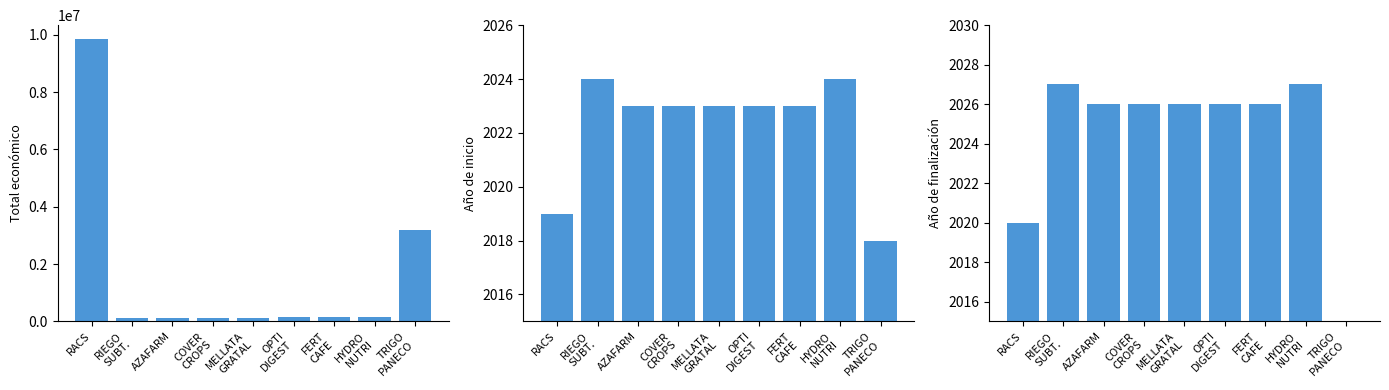

What are all the series names shown in the legend?

Total económico, Año de inicio, Año de finalización